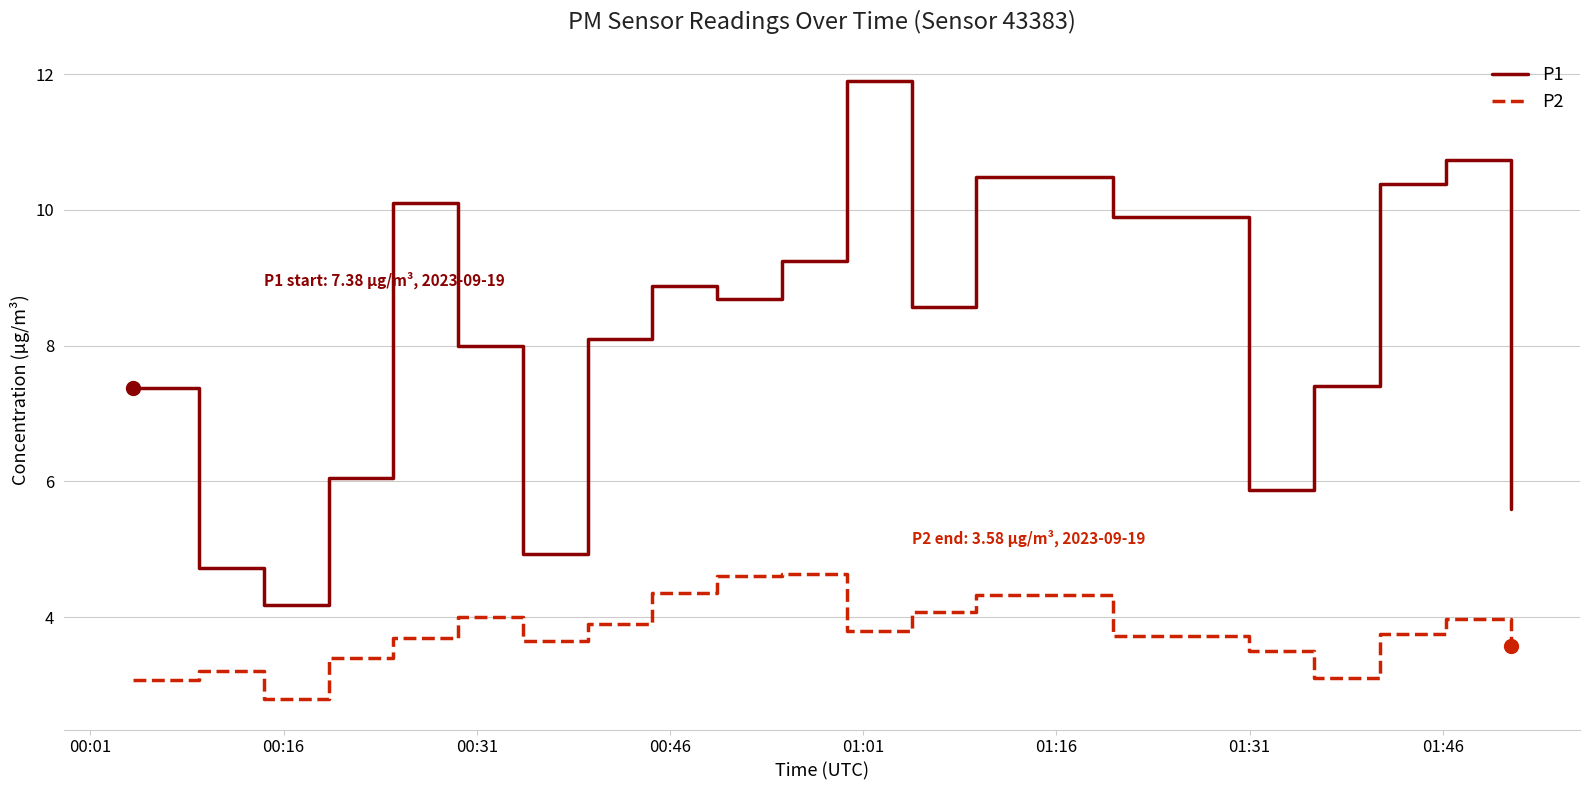

What is the greatest value displayed?

11.9